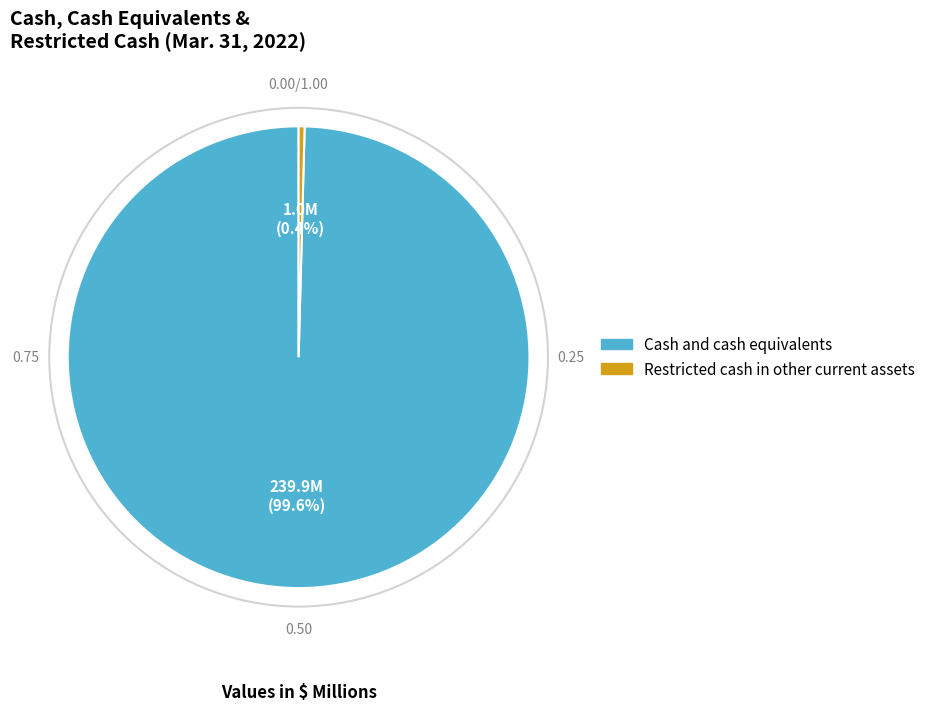

Is there a majority slice in this chart?

Yes